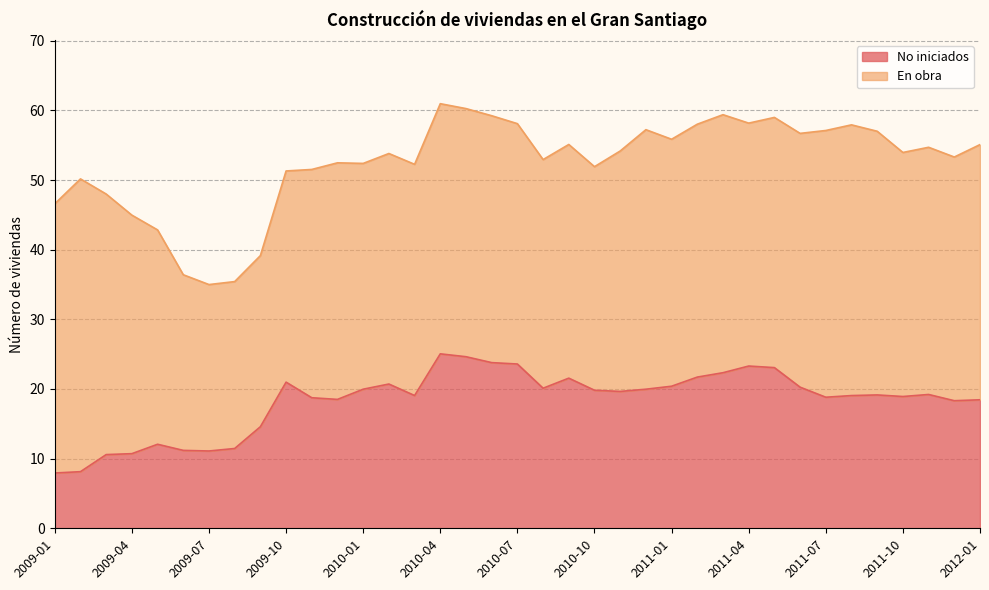

Reading left to right, list all the values displayed in this chart.

2009-01=7.9	2009-02=8.1	2009-03=10.6	2009-04=10.7	2009-05=12.1	2009-06=11.2	2009-07=11.1	2009-08=11.5	2009-09=14.6	2009-10=21.0	2009-11=18.7	2009-12=18.5	2010-01=20.0	2010-02=20.7	2010-03=19.1	2010-04=25.0	2010-05=24.6	2010-06=23.8	2010-07=23.6	2010-08=20.1	2010-09=21.6	2010-10=19.8	2010-11=19.6	2010-12=20.0	2011-01=20.4	2011-02=21.7	2011-03=22.3	2011-04=23.3	2011-05=23.1	2011-06=20.3	2011-07=18.8	2011-08=19.1	2011-09=19.1	2011-10=18.9	2011-11=19.2	2011-12=18.3	2012-01=18.4